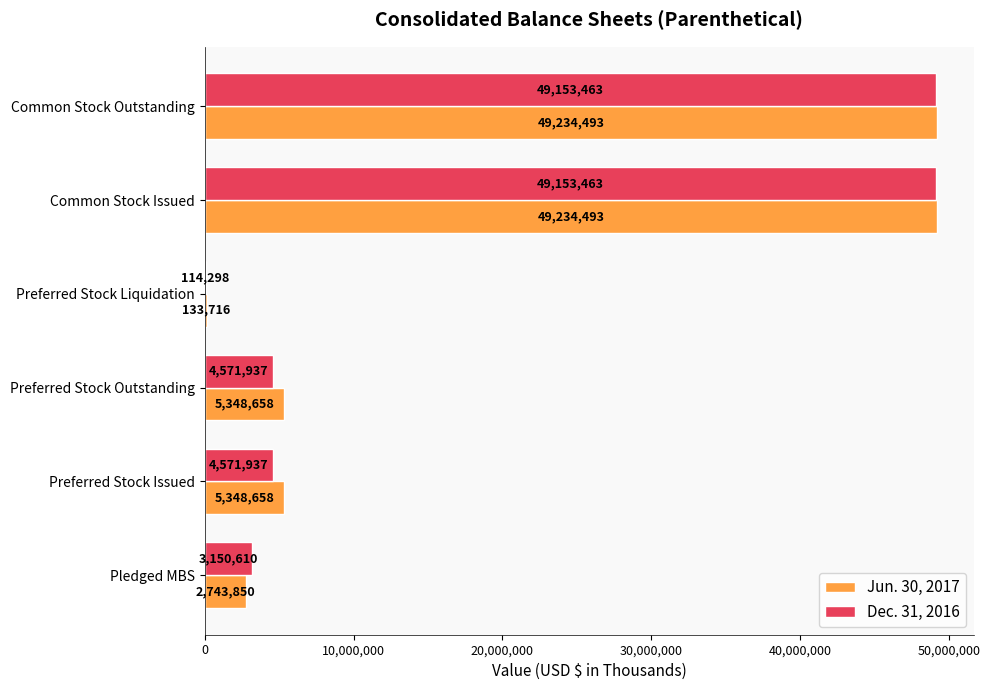

How many categories are shown in the chart?

6